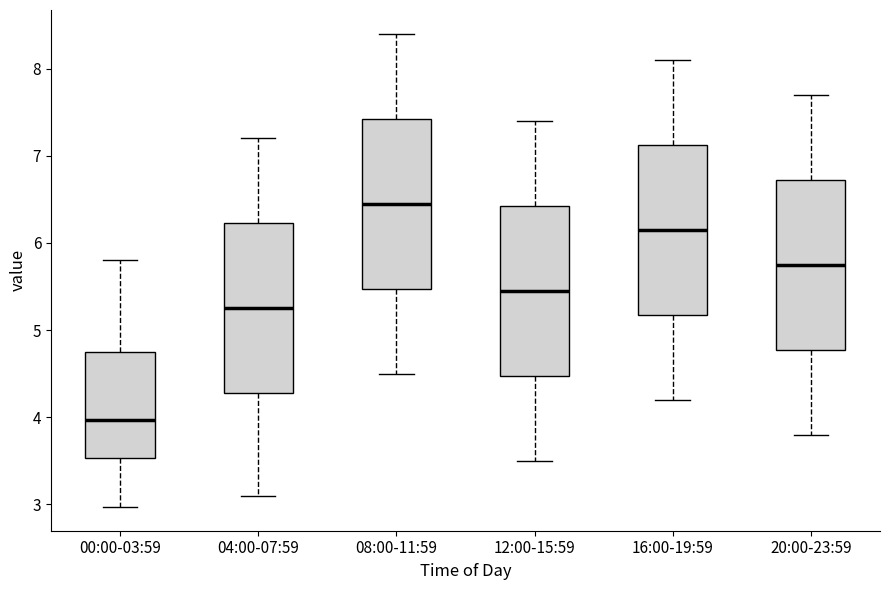

Reading left to right, read every box against the y-axis: the position of its median line, the range the box covers, and the ends of its whiskers. The values are not printed on the chart, so give them approximately, as read against the axis.

00:00-03:59: median 4.0, box 3.5 to 4.8, whiskers 3.0 to 5.8
04:00-07:59: median 5.3, box 4.3 to 6.2, whiskers 3.1 to 7.2
08:00-11:59: median 6.5, box 5.5 to 7.4, whiskers 4.5 to 8.4
12:00-15:59: median 5.5, box 4.5 to 6.4, whiskers 3.5 to 7.4
16:00-19:59: median 6.2, box 5.2 to 7.1, whiskers 4.2 to 8.1
20:00-23:59: median 5.8, box 4.8 to 6.7, whiskers 3.8 to 7.7